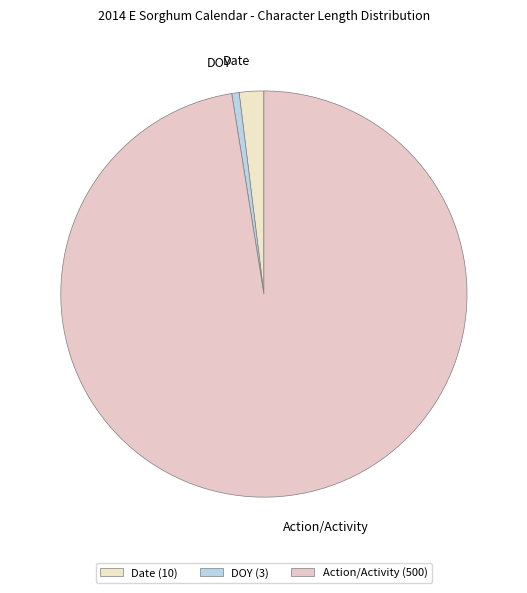

The DOY slice represents 1% of the pie. True or false?

True